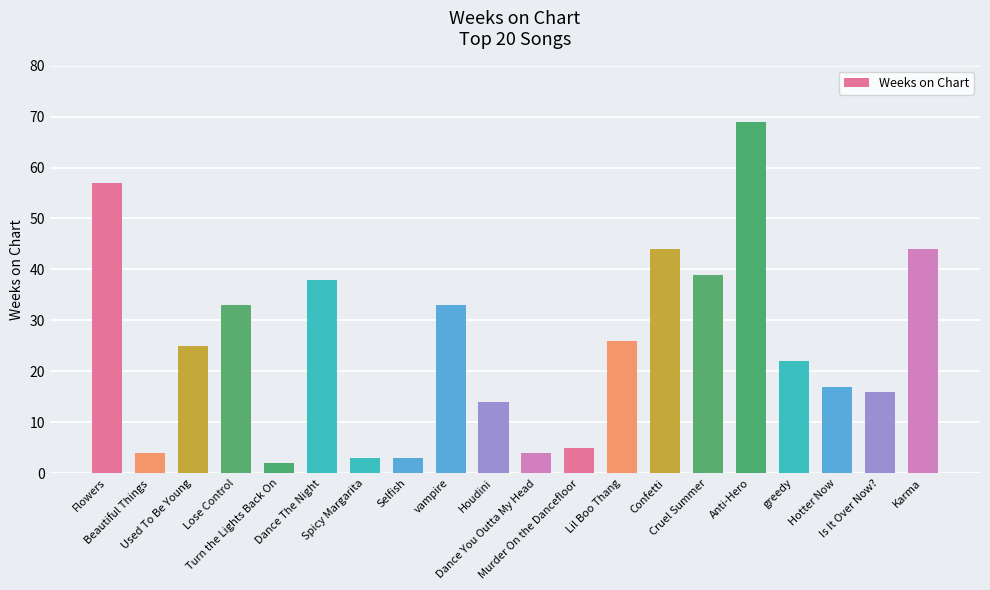

What is the value of the 8th bar from the left?

3